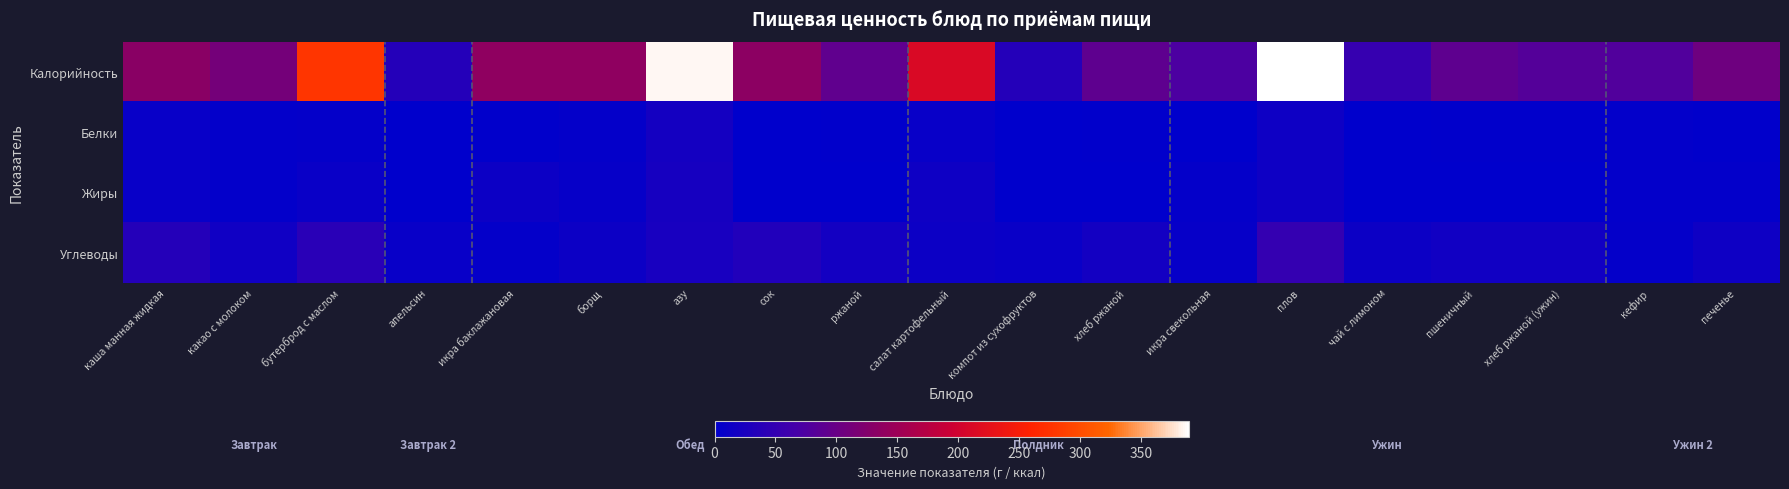

How many data points does each series have?

19